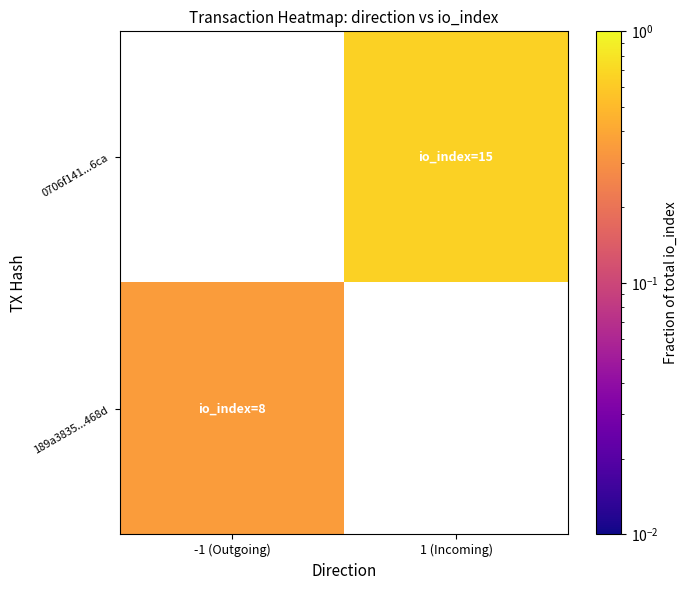

Which series has the largest range (max minus min)?

189a3835...468d